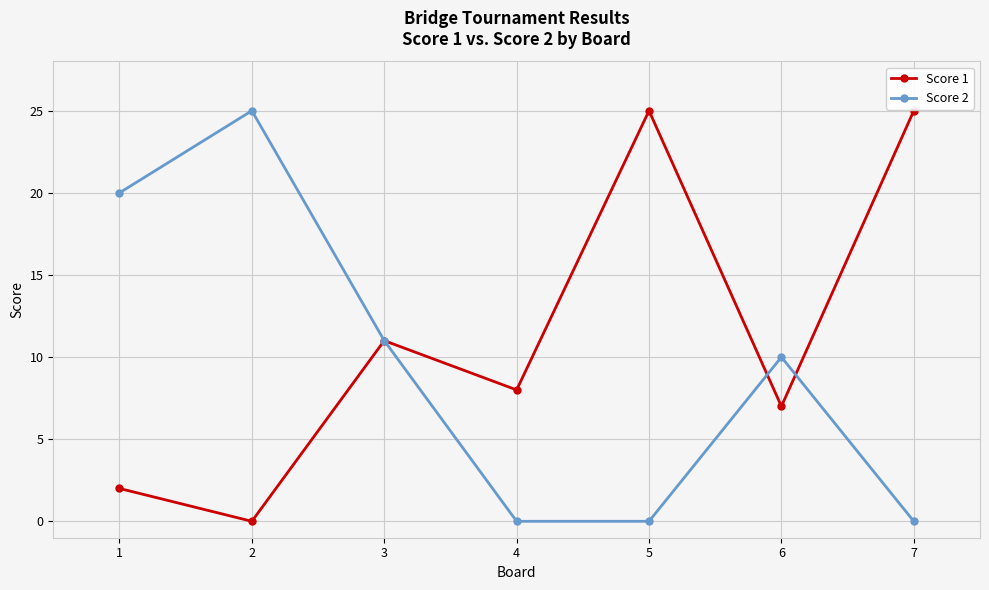

True or false: Score 2 has a value of -11 at 5.

False